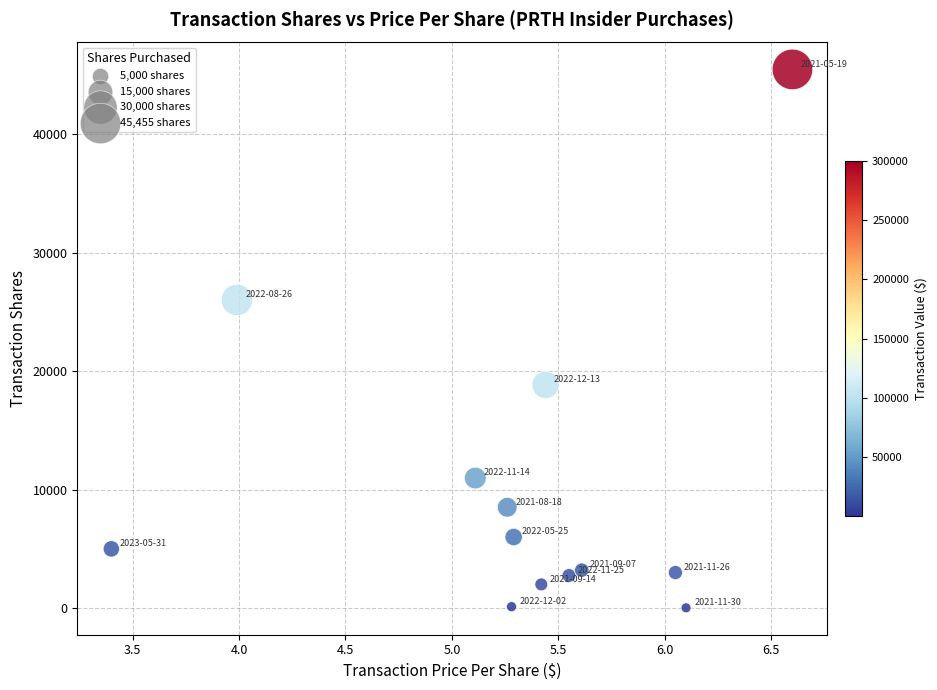

What Y value in the scatter plot is closest to 22741?

26000